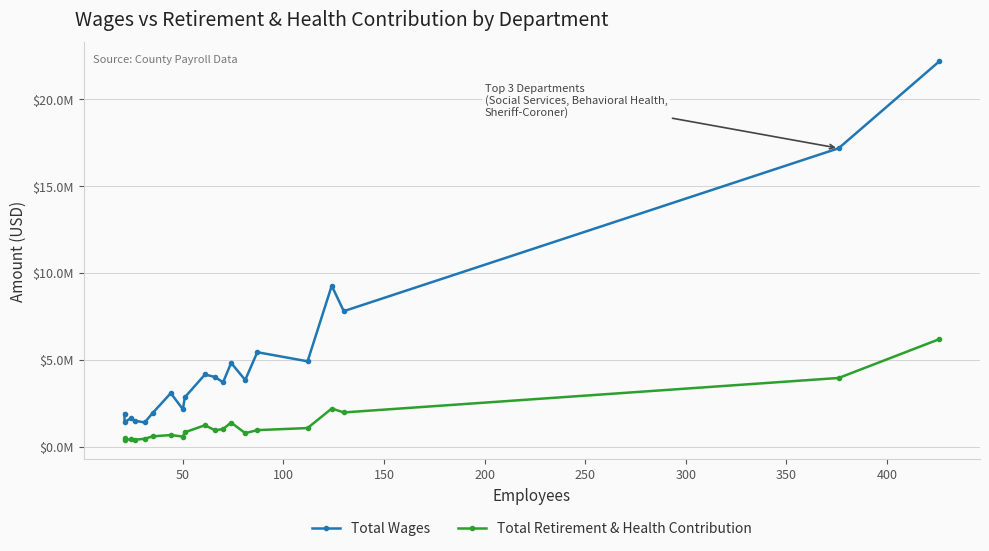

What is the difference between the maximum and minimum values in the Total Wages series?

20777192